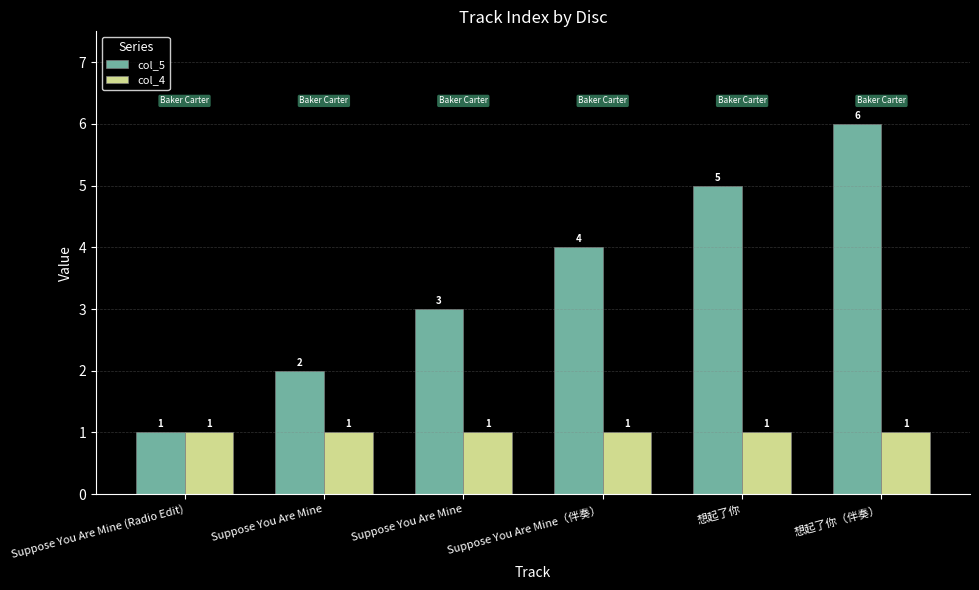

How many bars are there in total?

12